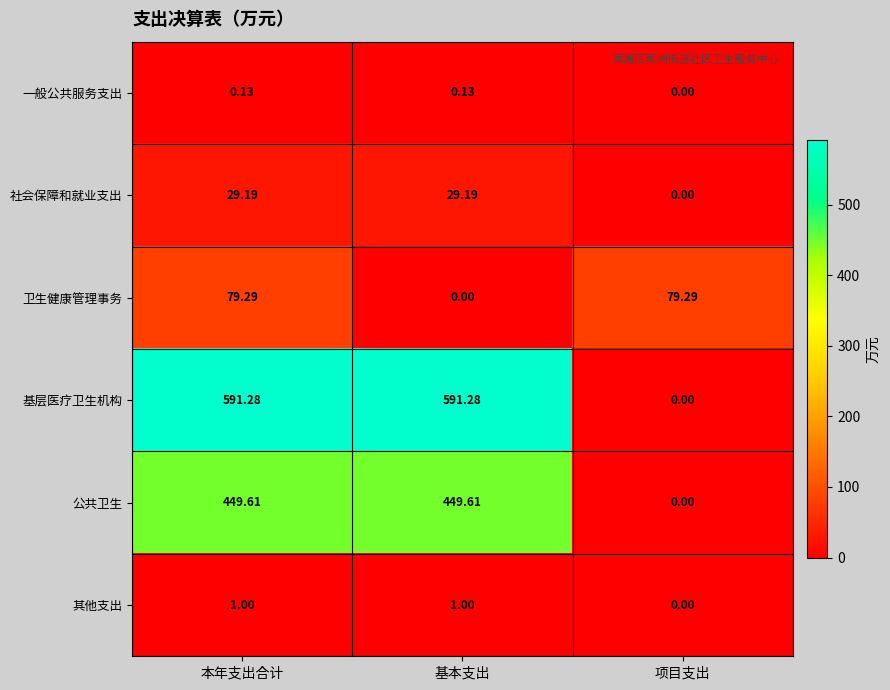

At which label is 公共卫生 closest to 224?

项目支出